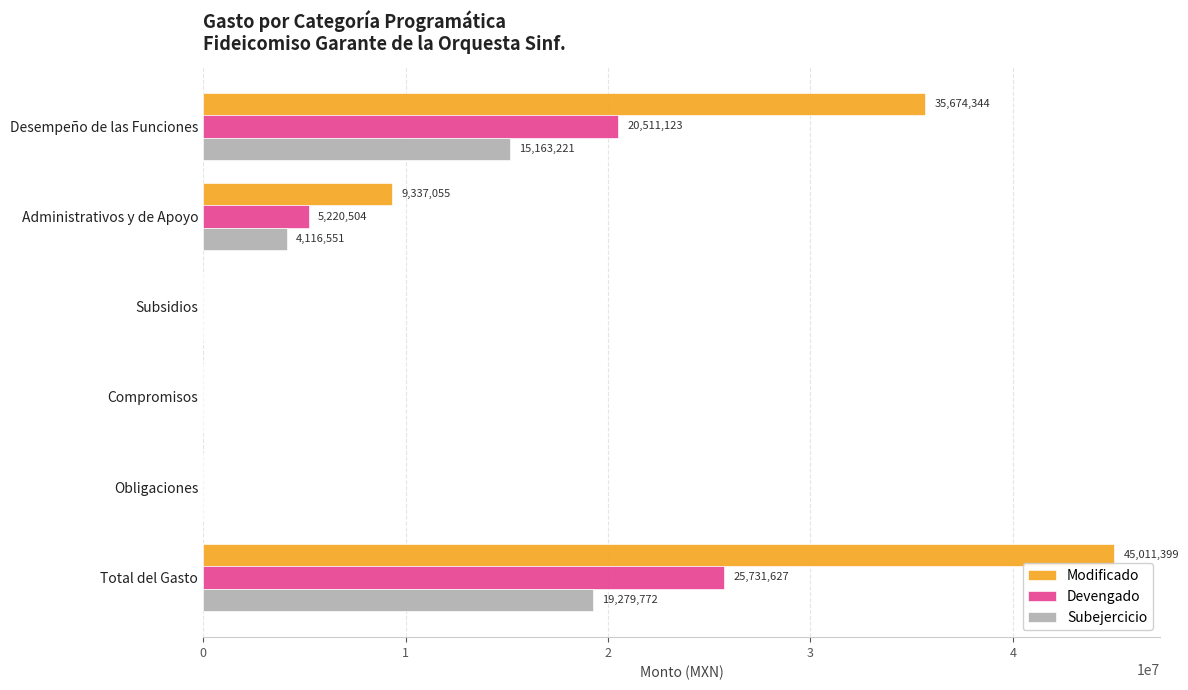

At which category is the sum across all series the highest?

Total del Gasto